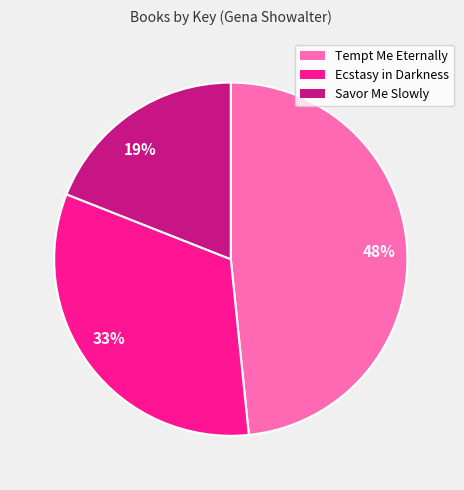

Rank the categories by value from highest to lowest.

48%, 33%, 19%